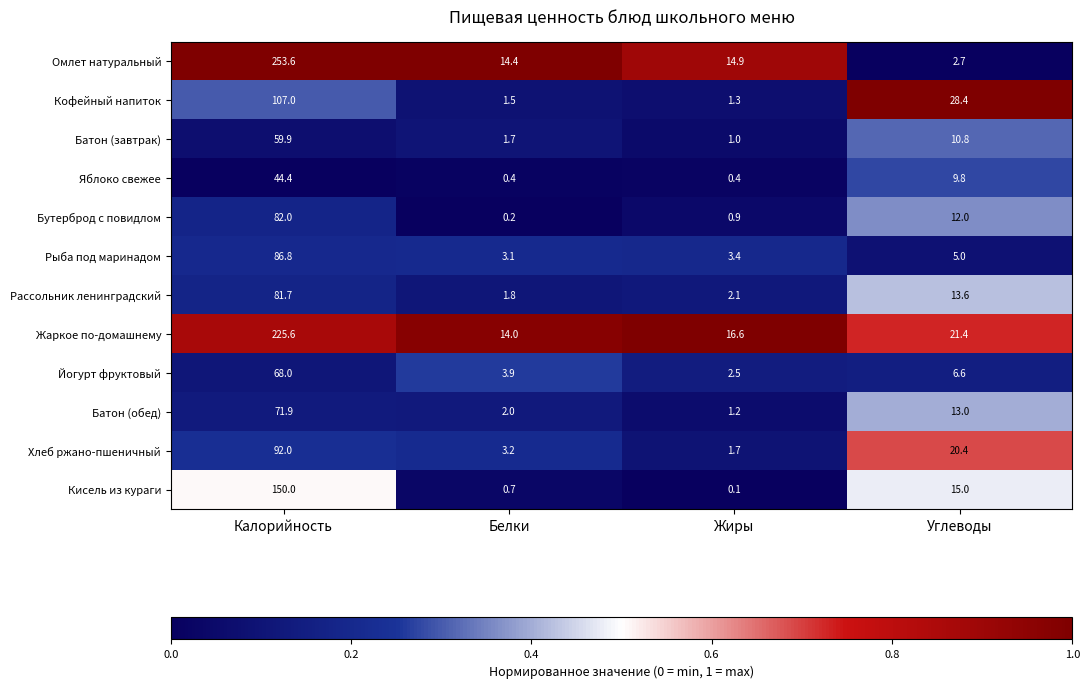

Rank the series at Калорийность from highest to lowest value.

Омлет натуральный, Жаркое по-домашнему, Кисель из кураги, Кофейный напиток, Хлеб ржано-пшеничный, Рыба под маринадом, Бутерброд с повидлом, Рассольник ленинградский, Батон (обед), Йогурт фруктовый, Батон (завтрак), Яблоко свежее